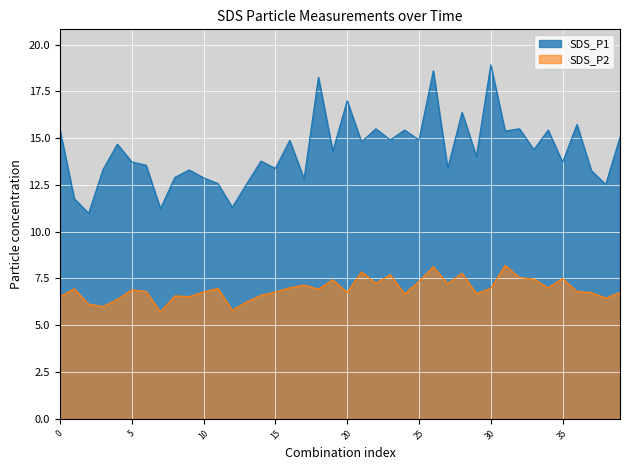

What is the average value of the SDS_P2 series?

6.9